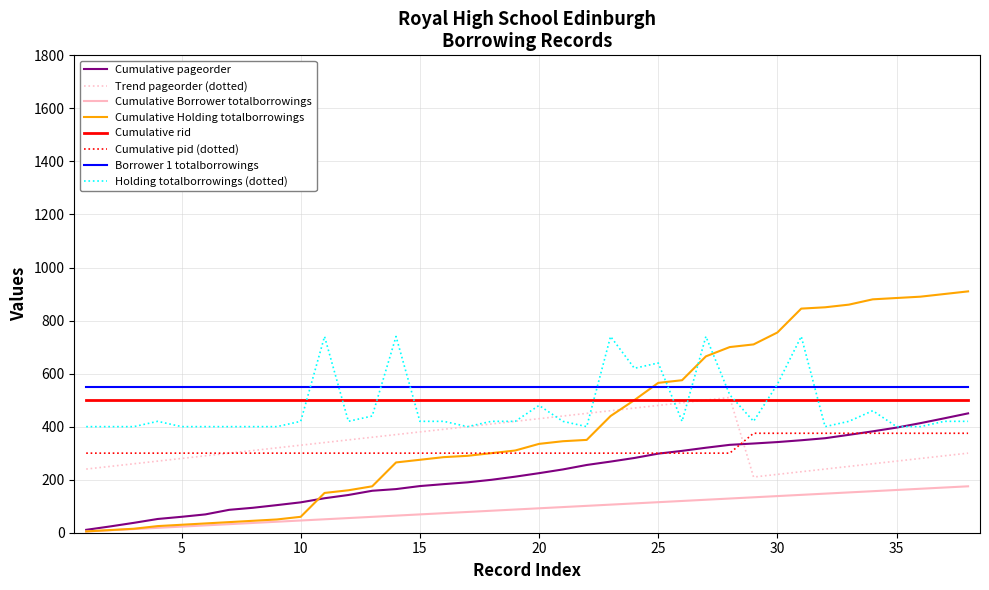

How many intersections are there between Trend pageorder (dotted) and Cumulative Holding totalborrowings?

1